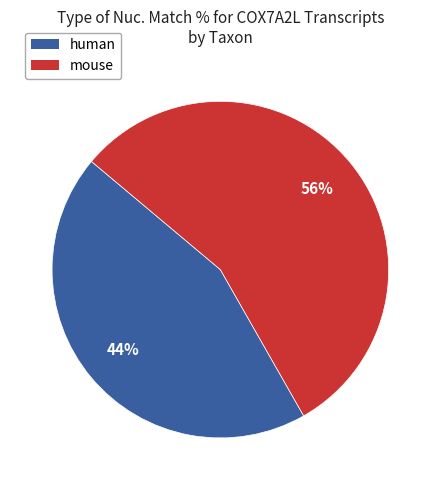

How many slices are in this pie chart?

2